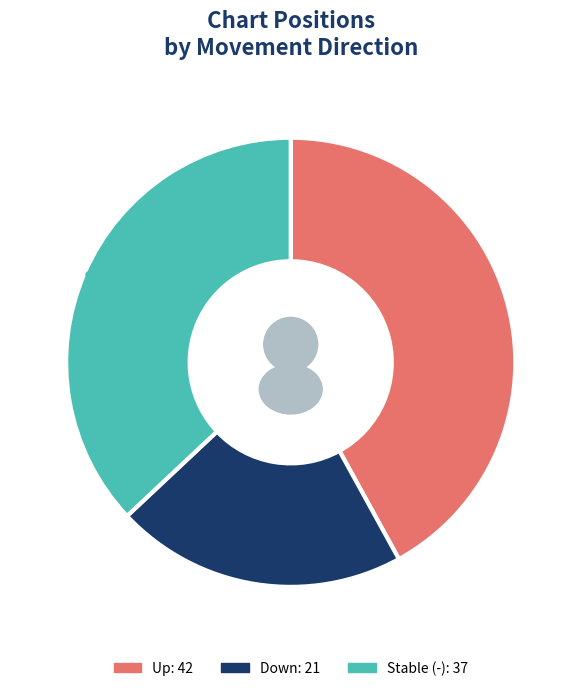

True or false: up accounts for 56% of the total.

False